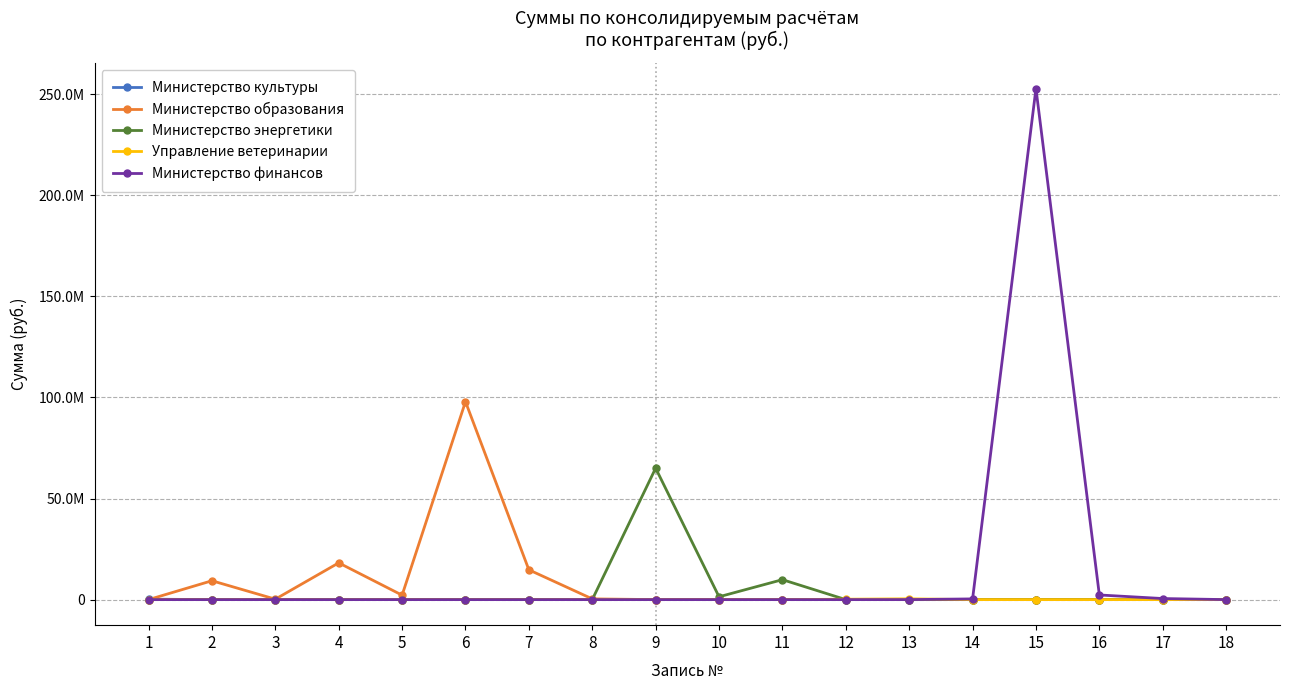

Rank the categories by Министерство энергетики value from highest to lowest.

9, 11, 10, 1, 2, 3, 4, 5, 6, 7, 8, 12, 13, 14, 15, 16, 17, 18